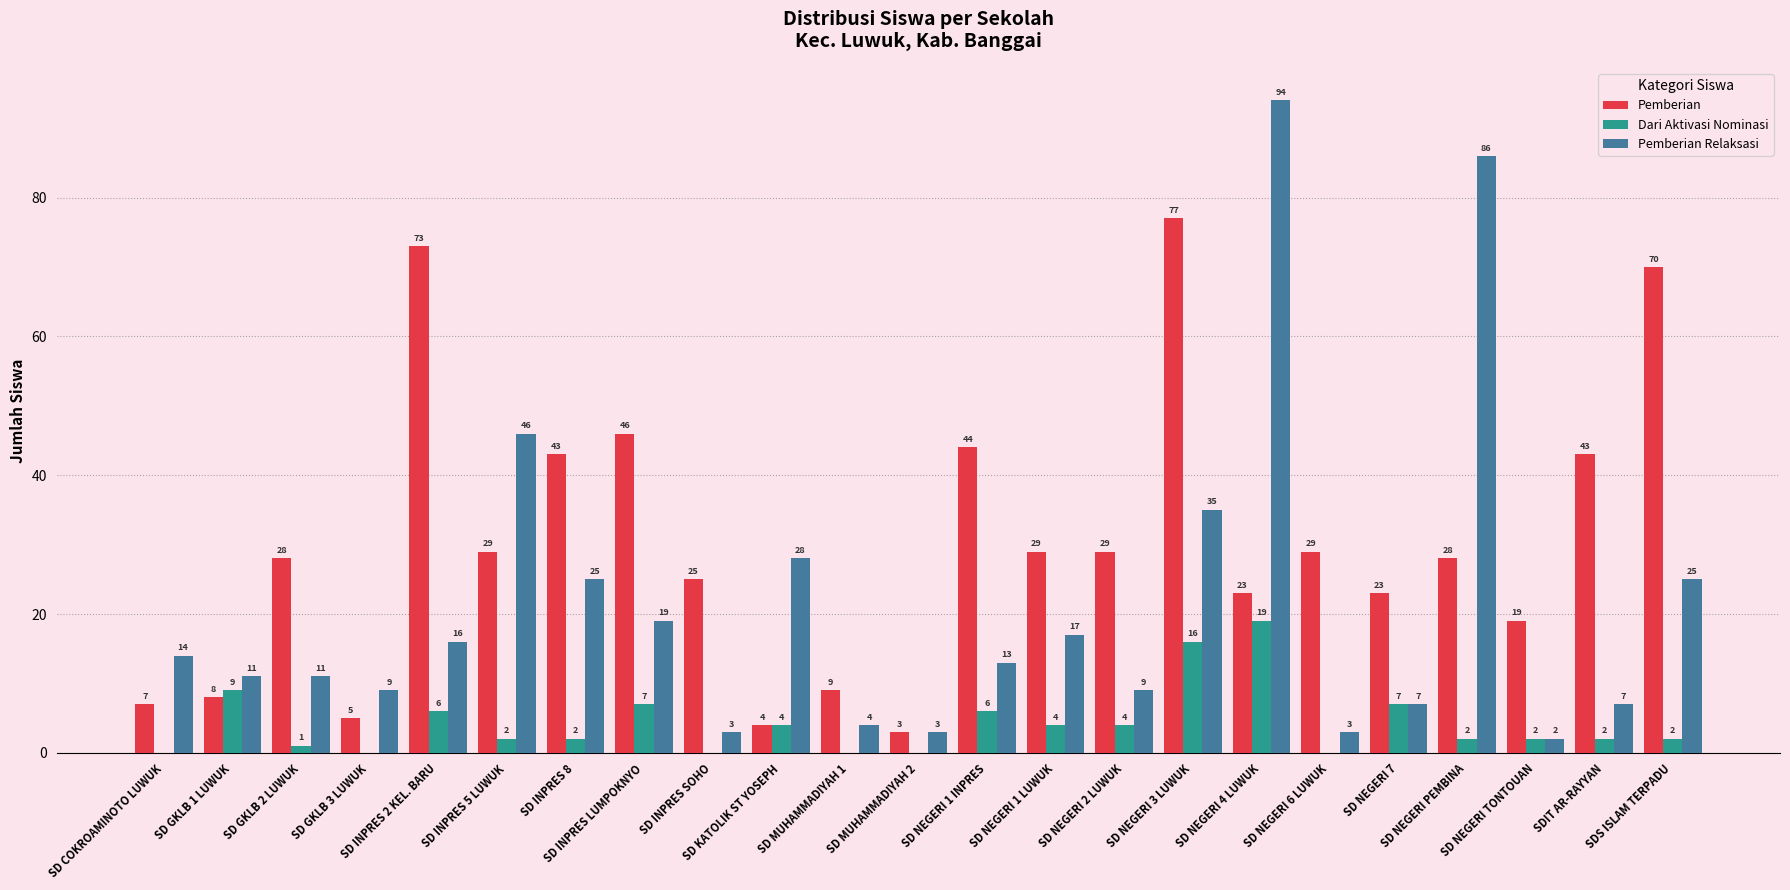

At which category does the chart reach its peak across all series?

SD NEGERI 4 LUWUK